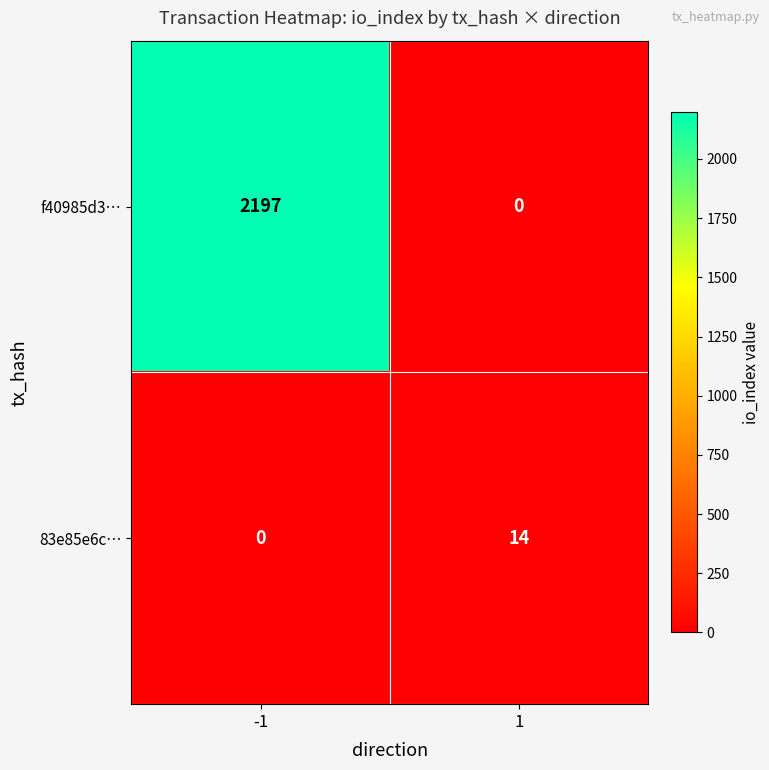

Reading left to right, what are all the values shown in this chart?

f40985d3…: -1=2197	1=0
83e85e6c…: -1=0	1=14